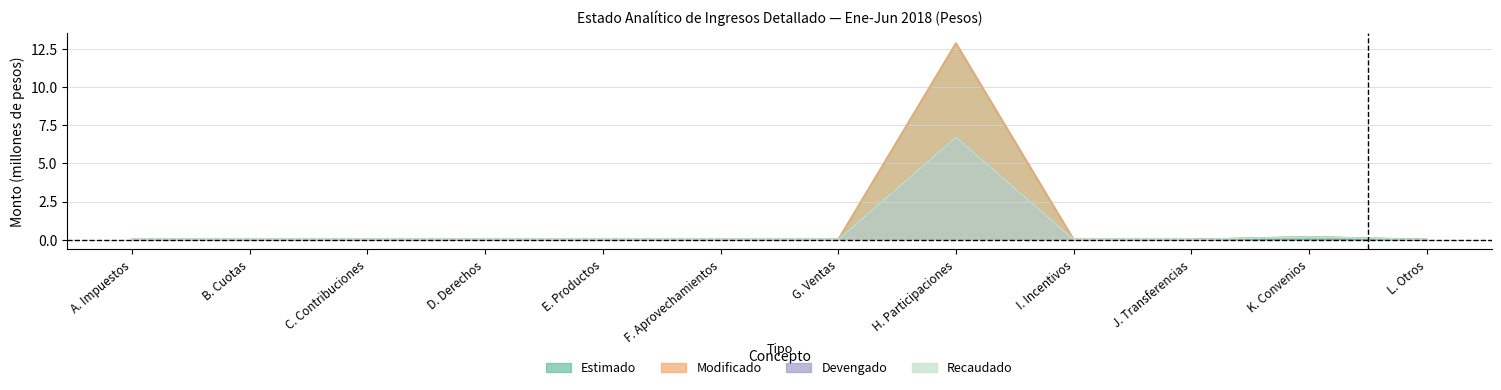

Rank the categories by Recaudado value from lowest to highest.

A. Impuestos, B. Cuotas, C. Contribuciones, D. Derechos, E. Productos, F. Aprovechamientos, G. Ventas, I. Incentivos, J. Transferencias, L. Otros, K. Convenios, H. Participaciones